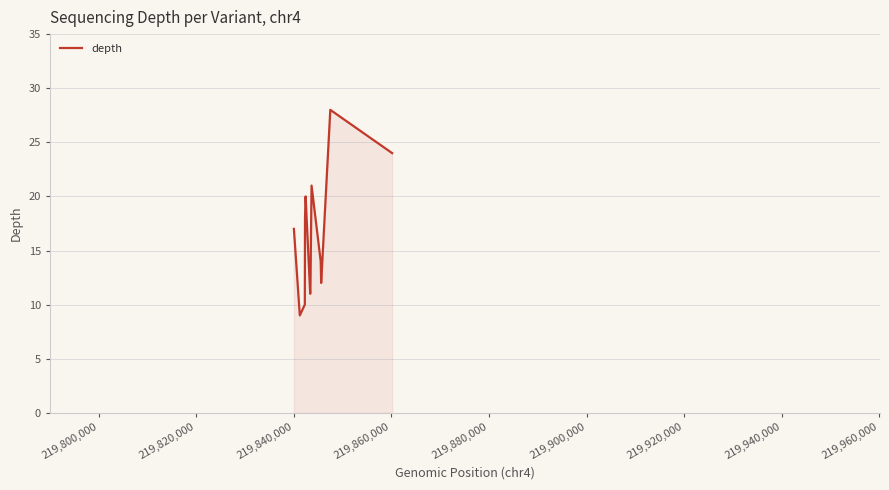

How many lines are shown in the chart?

1